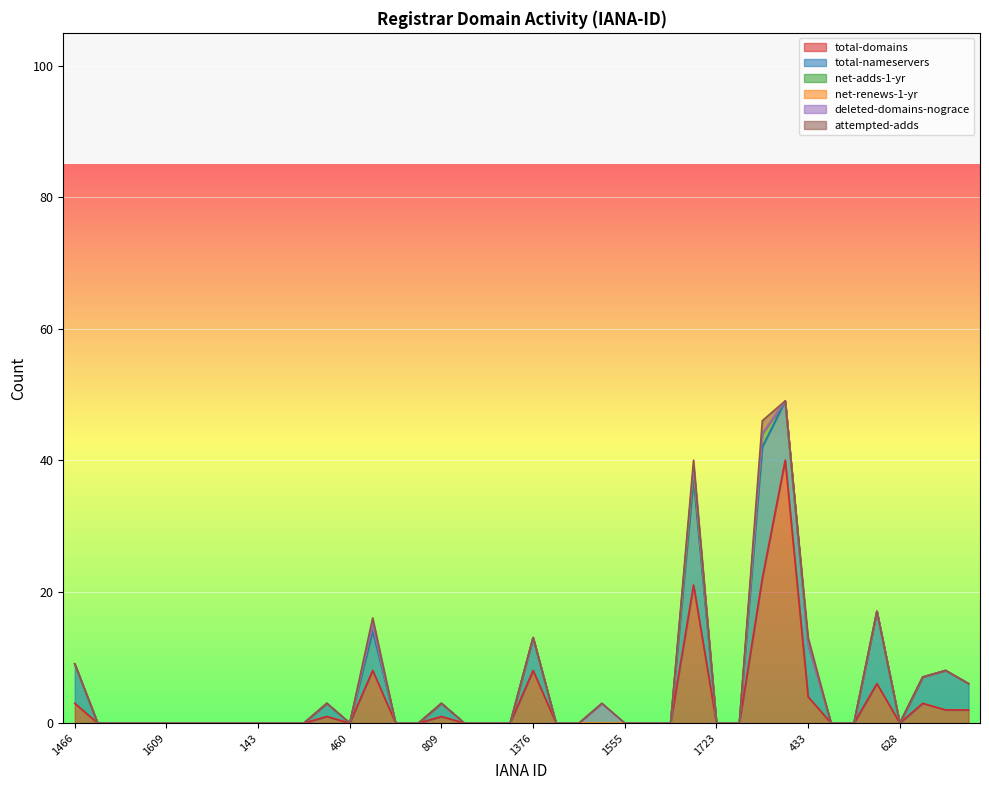

What is the difference between the maximum and minimum values in the attempted-adds series?

2